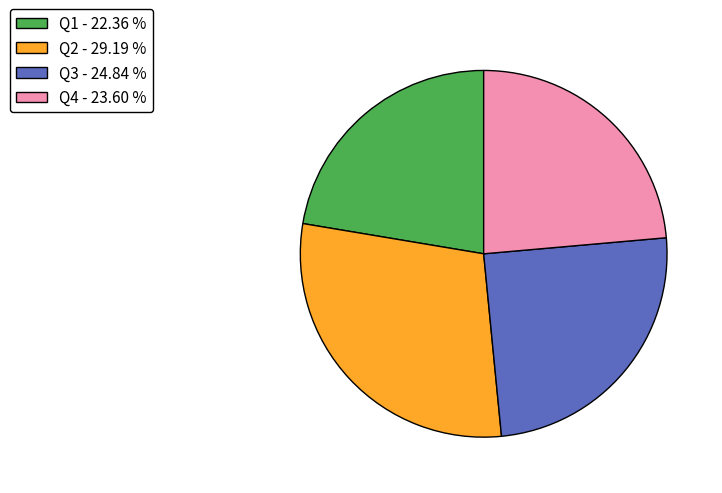

Does any single category account for the majority?

No